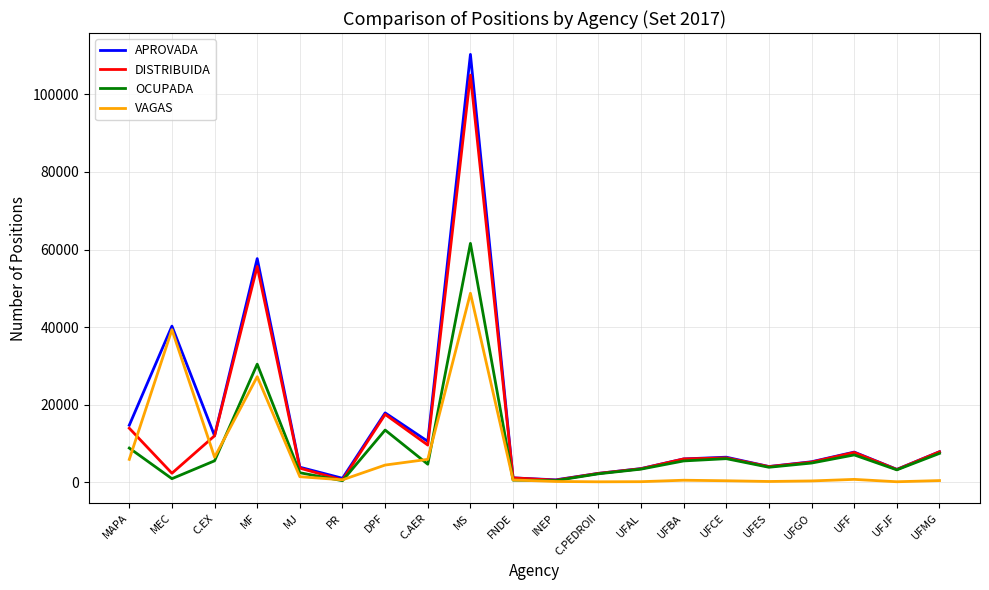

What is the maximum value shown in the chart?

110311